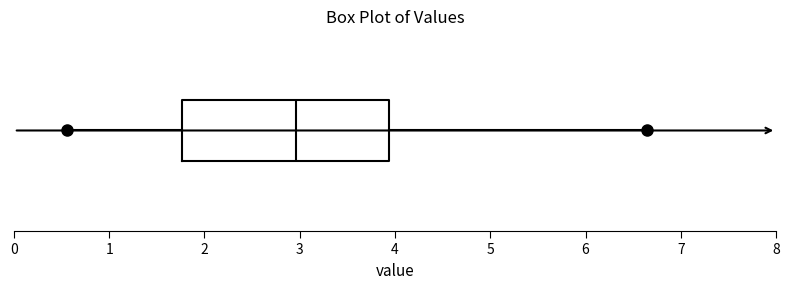

Read this box plot against the x-axis: the position of the median line, the range covered by the box, and the ends of both whiskers. The values are not printed on the chart, so give them approximately, as read against the axis.

median 3.0, box 1.8 to 3.9, whiskers 0.6 to 6.6